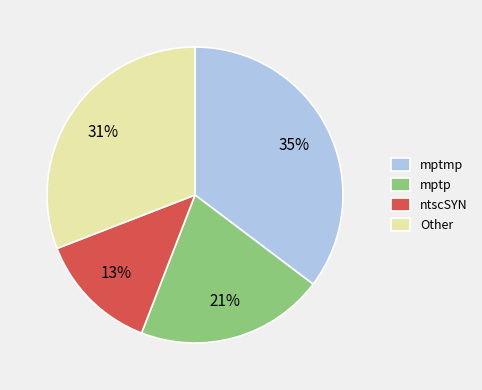

Is there any slice that represents more than half of the pie?

No